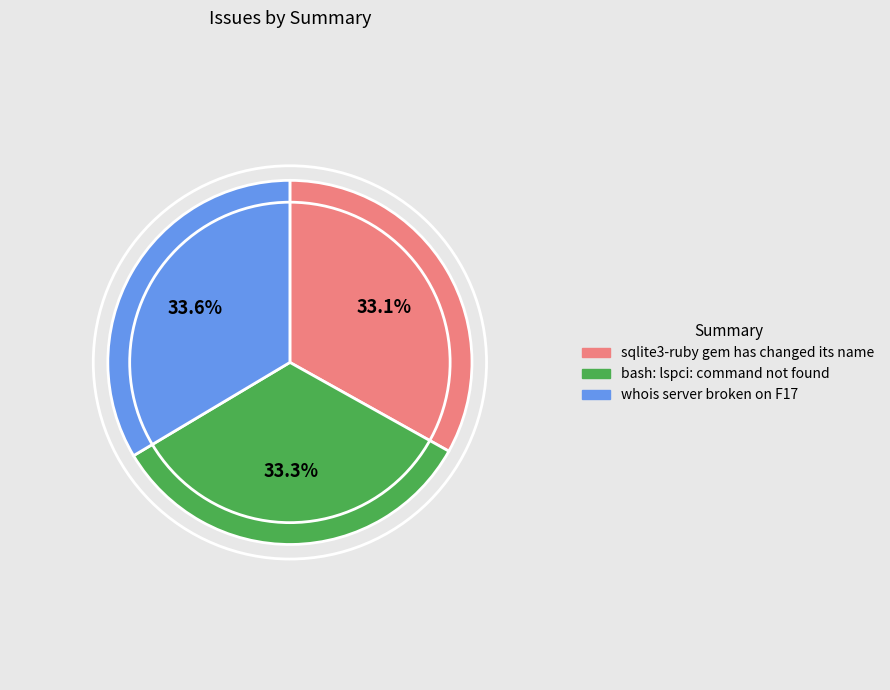

Is there a majority slice in this chart?

No